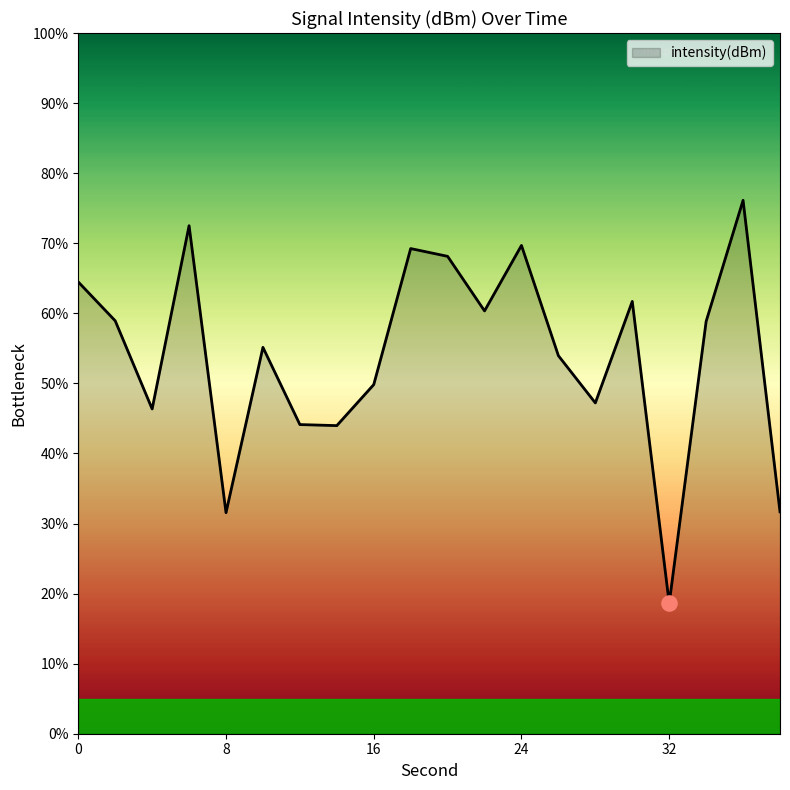

What is the difference between the maximum and minimum values?

57.5